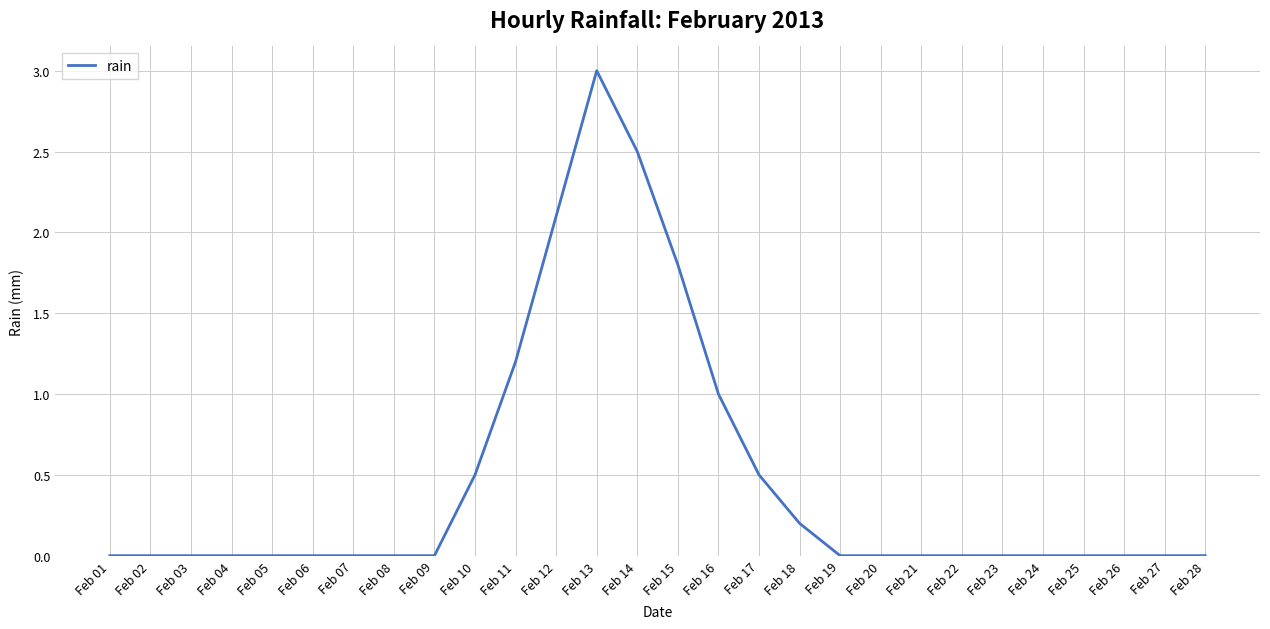

What is the difference between the maximum and minimum values?

3.0